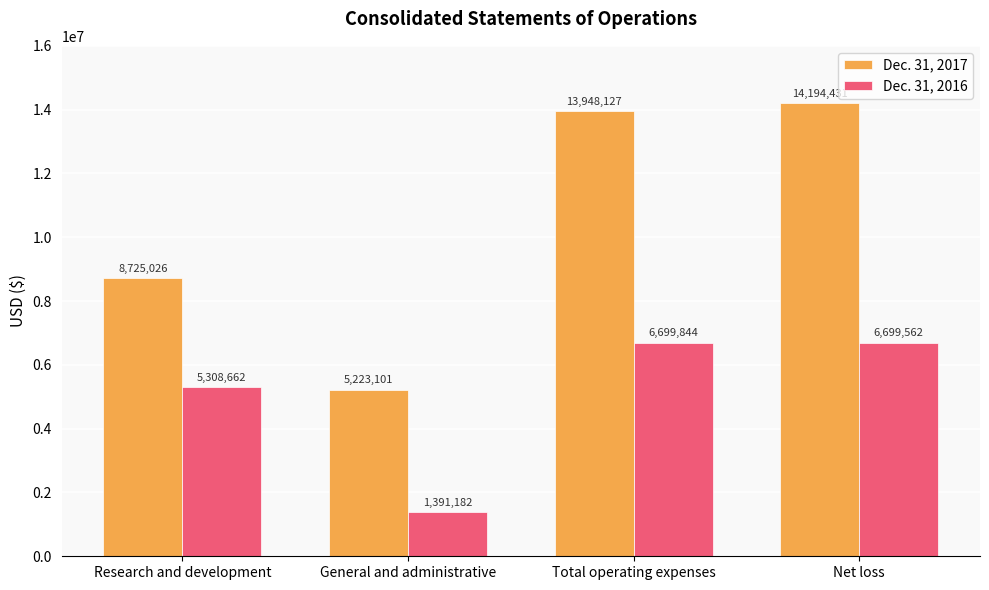

How many bars are there in total?

8